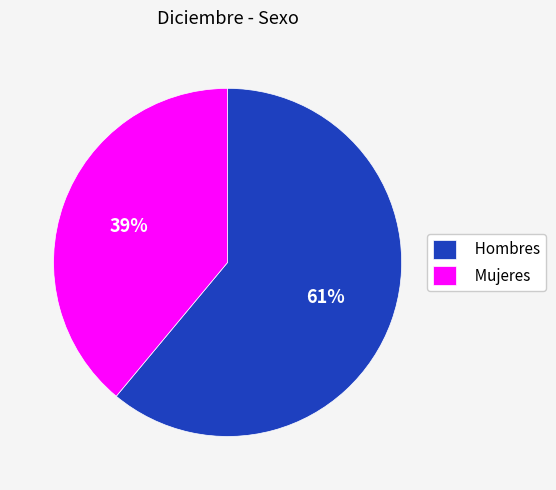

The Mujeres slice represents 39% of the pie. True or false?

True